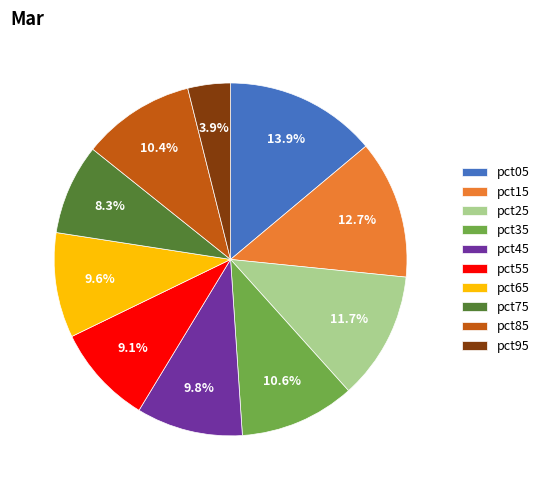

To the nearest percent, what portion does pct75 represent?

8%